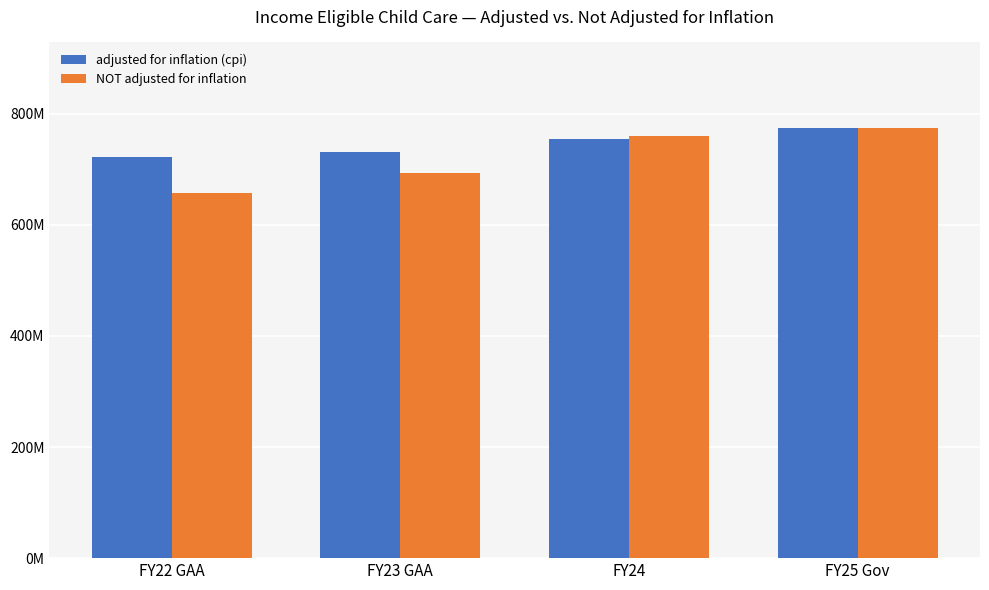

What value does the adjusted for inflation (cpi) series have at FY23 GAA, to the nearest 10?

730545440